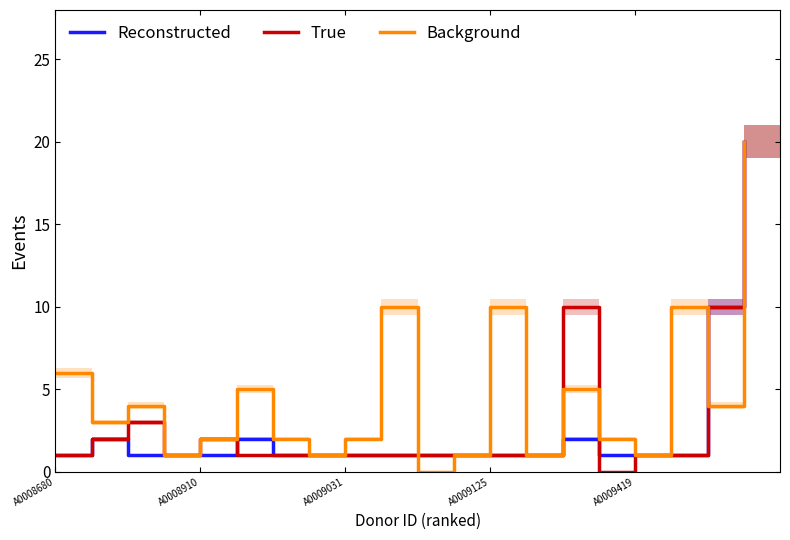

The value of True at 7 is 2. True or false?

False